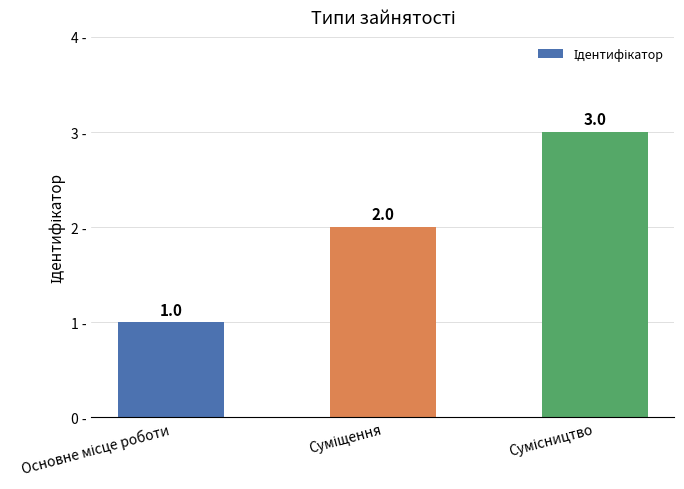

How many values are between 1 and 3?

3